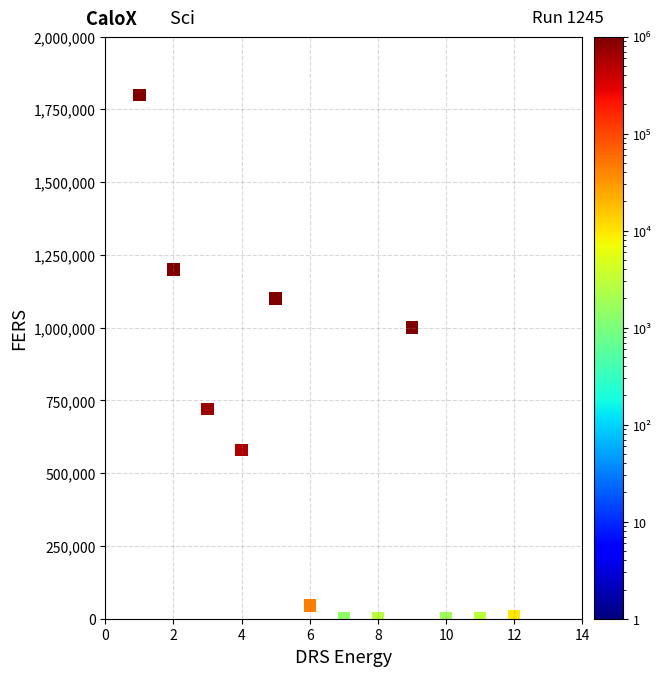

What Y value in the scatter plot is closest to 900700?

1000000